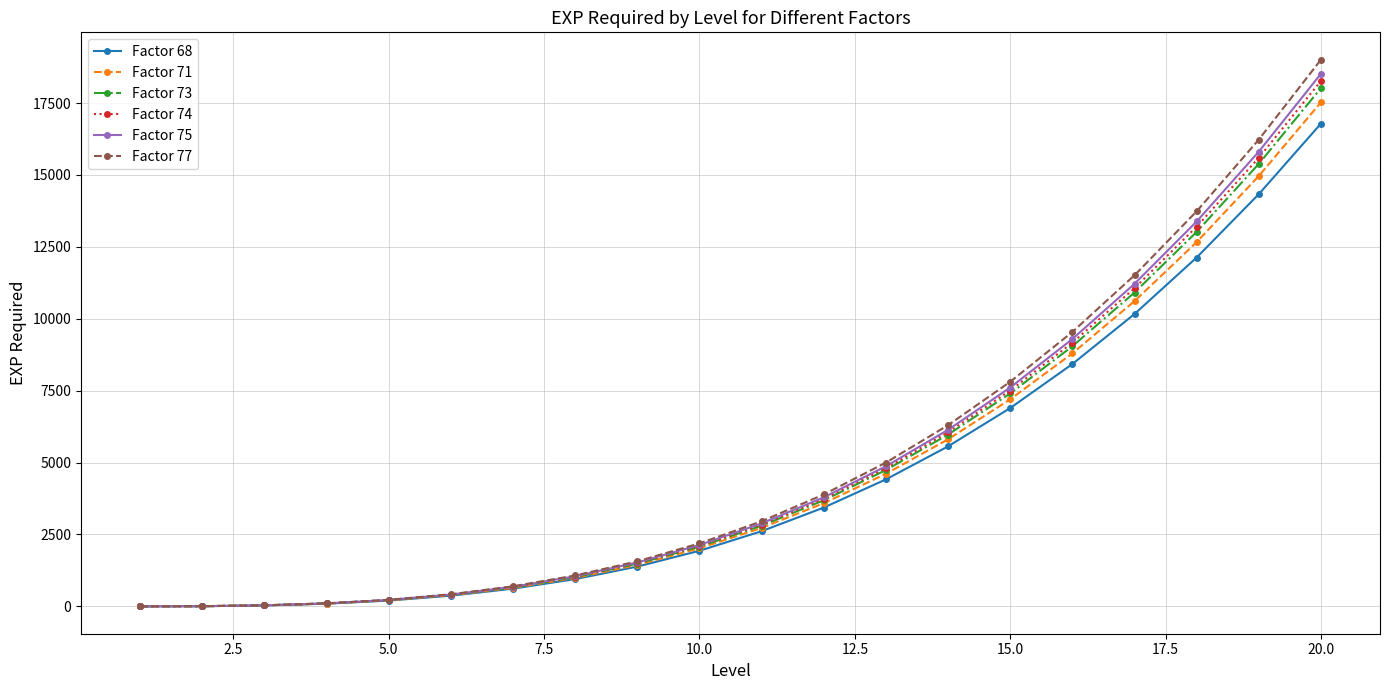

What is the highest value of the Factor 73 series?

18022